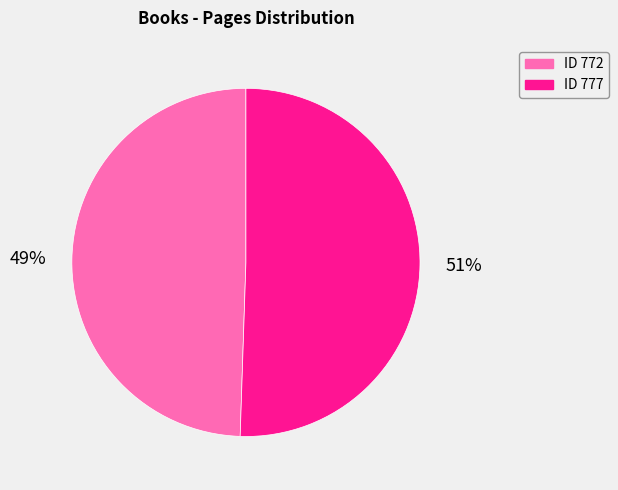

Does any single category account for the majority?

Yes